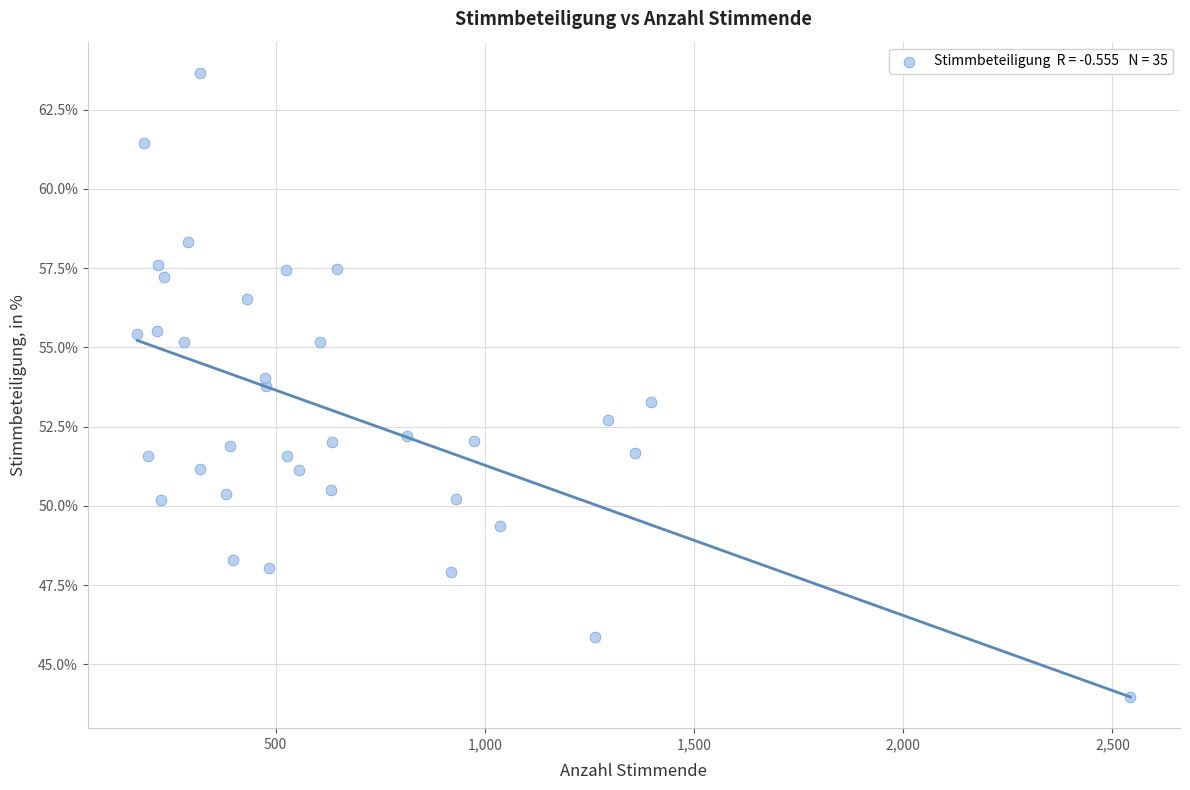

What is the range of Y values (max minus min)?

19.7